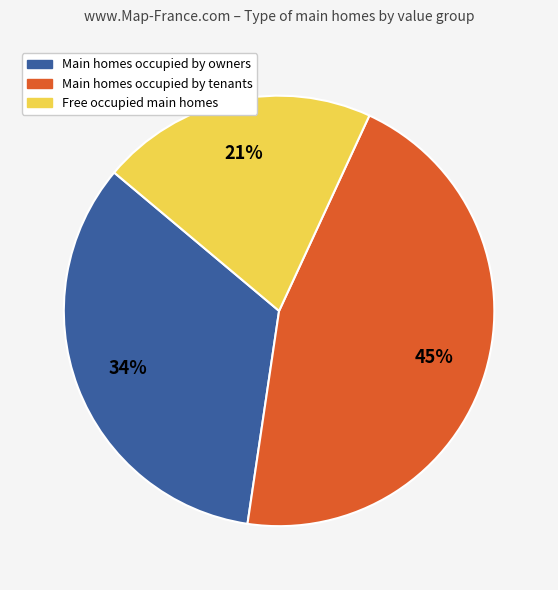

Which slice is the largest?

Main homes occupied by tenants